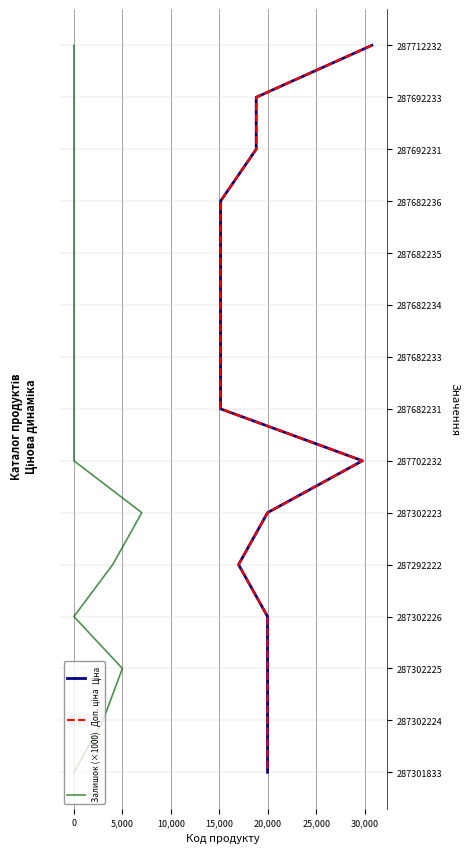

Is this an area chart (filled region under the line)?

No